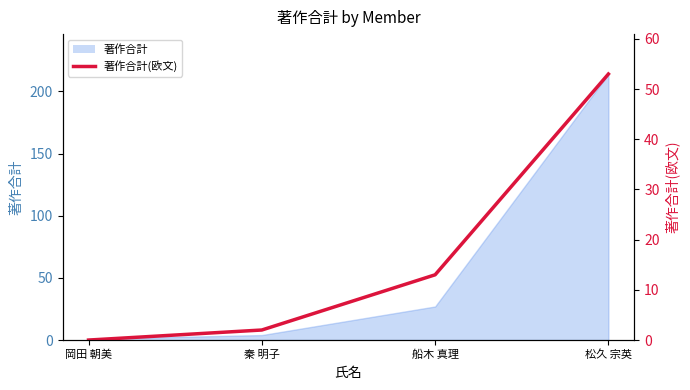

What is the greatest value displayed?

53